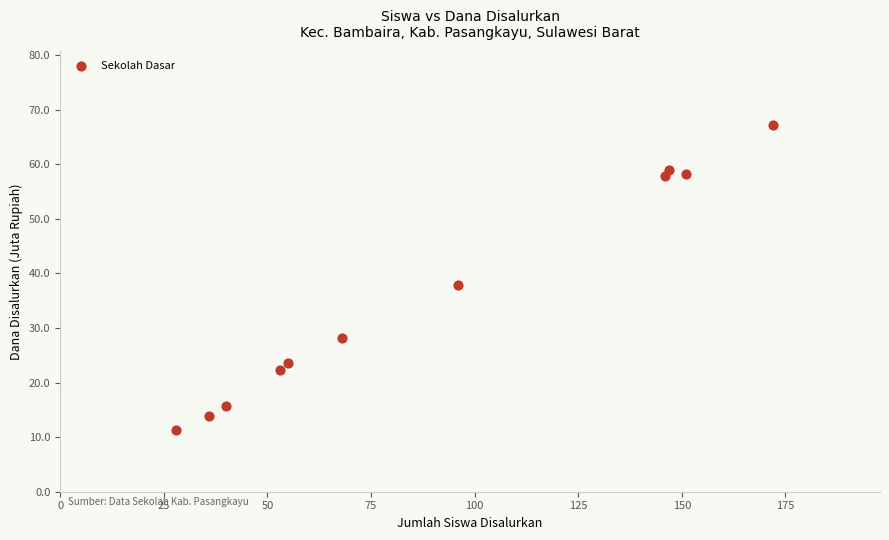

What is the average Y value?

35.9